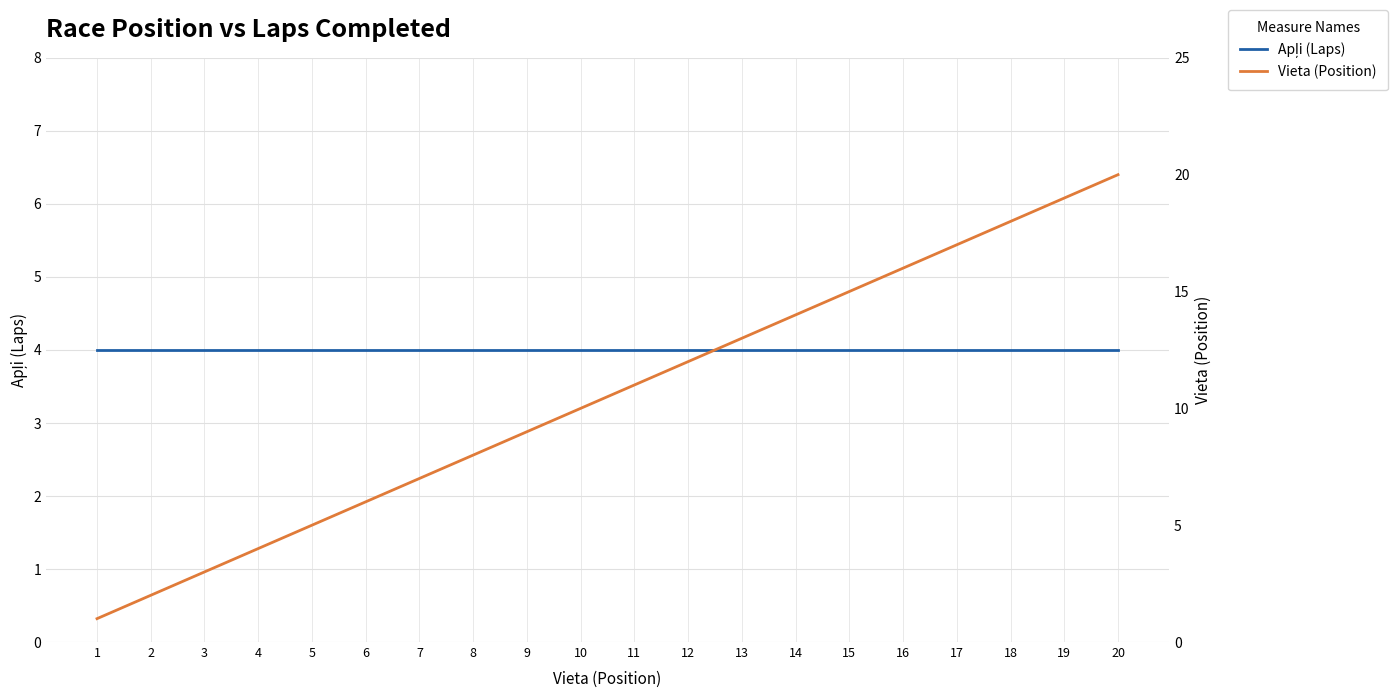

True or false: Apļi (Laps) and Vieta (Position) intersect in this chart.

False